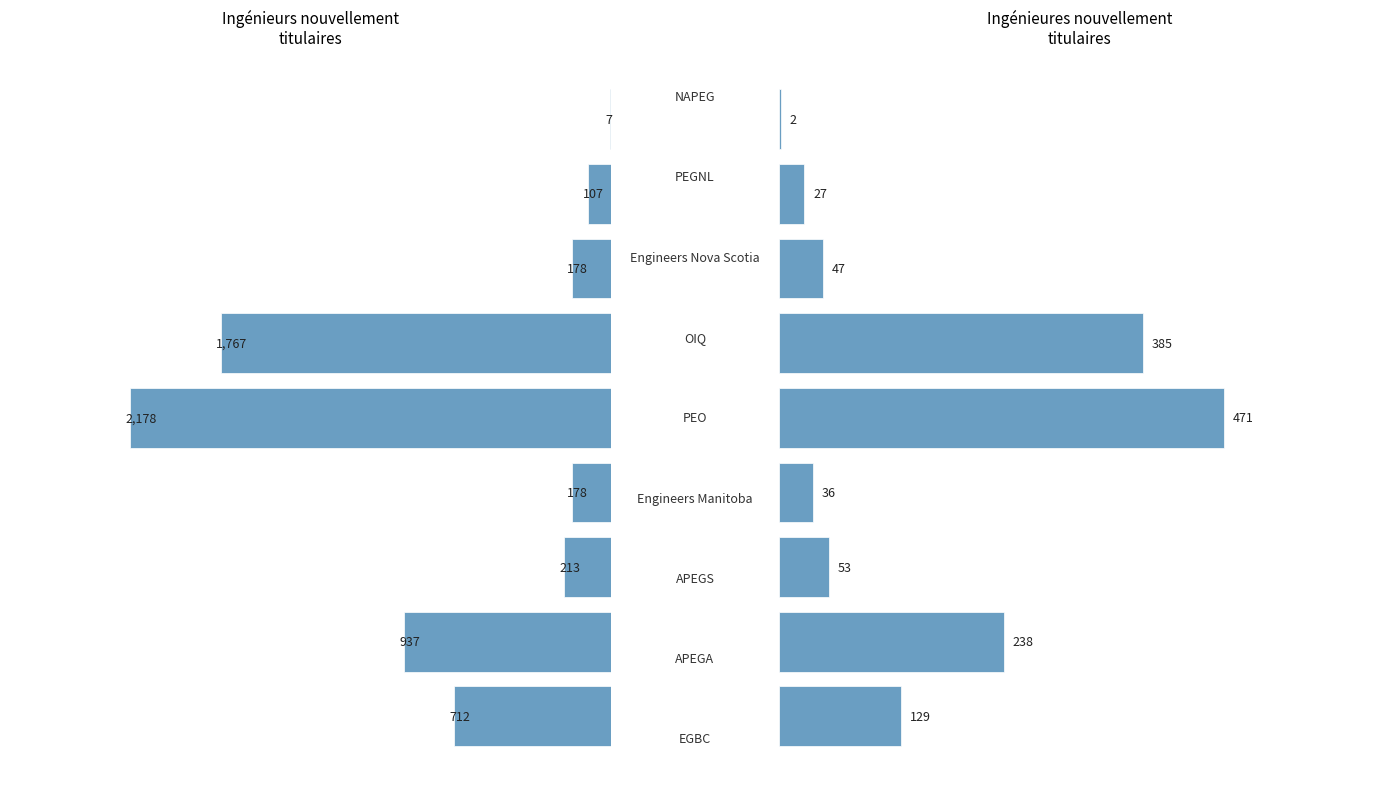

What is the sum of all Ingénieurs nouvellement titulaires values?

6277